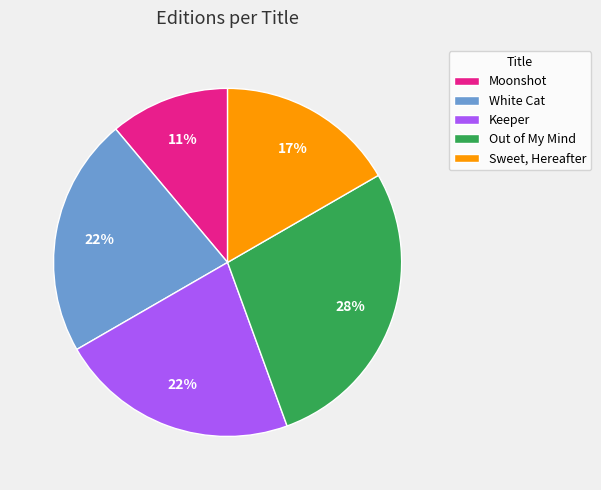

Is the sum of Keeper and White Cat greater than half?

No